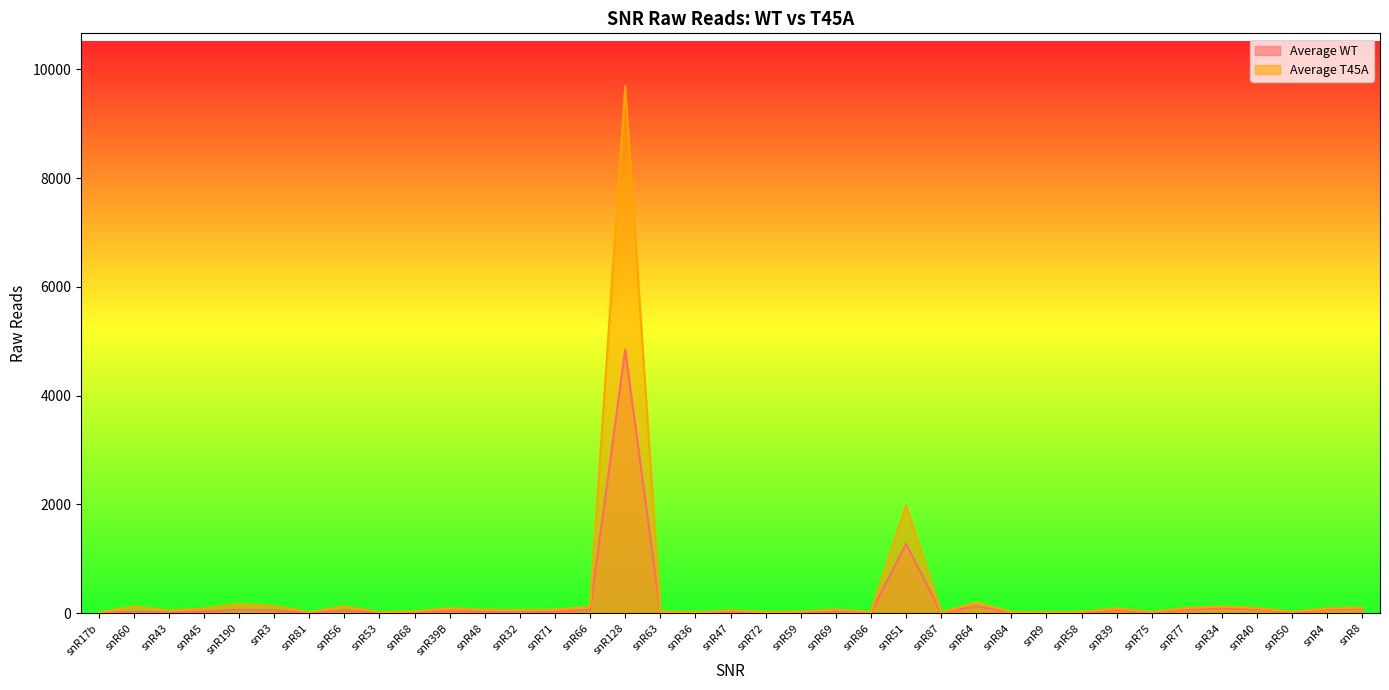

List the series in order of their overall mean, lowest first.

Average WT, Average T45A